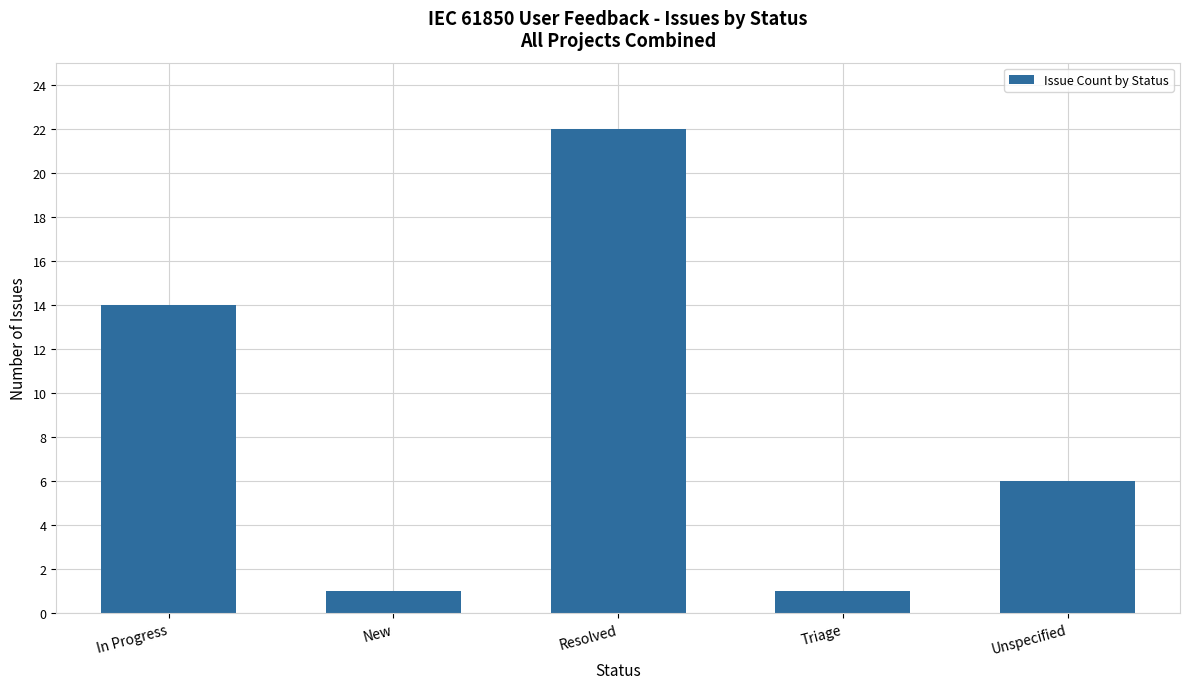

What is the change in value from Resolved to Triage?

-21